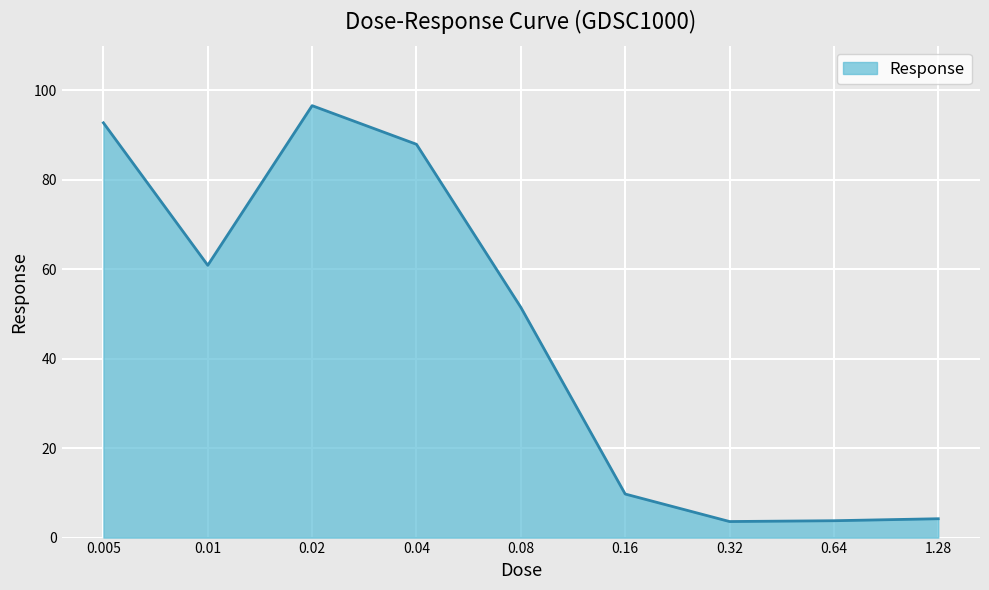

What is the difference between the maximum and minimum values?

93.0